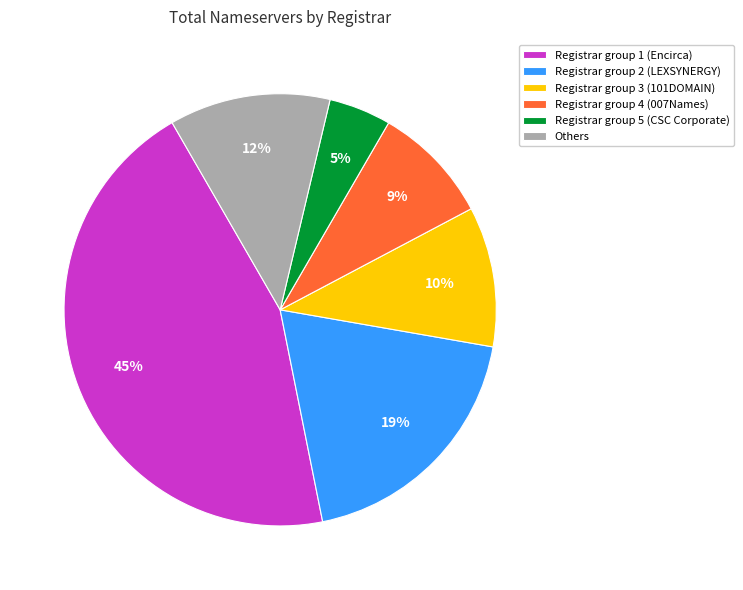

Does Others represent more than half of the total?

No